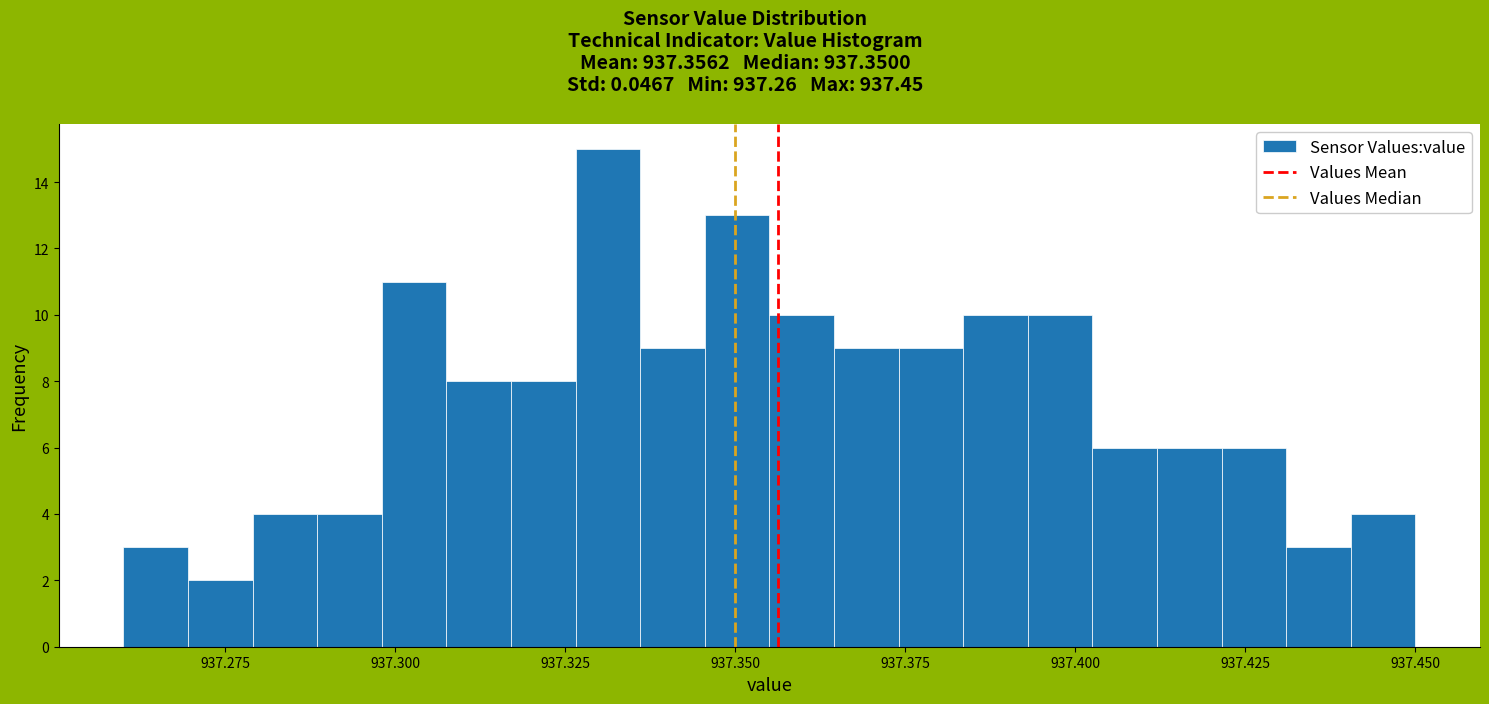

Around what value on the x-axis is the tallest bar? Give the approximate position of its centre, as read against the axis.

937.330